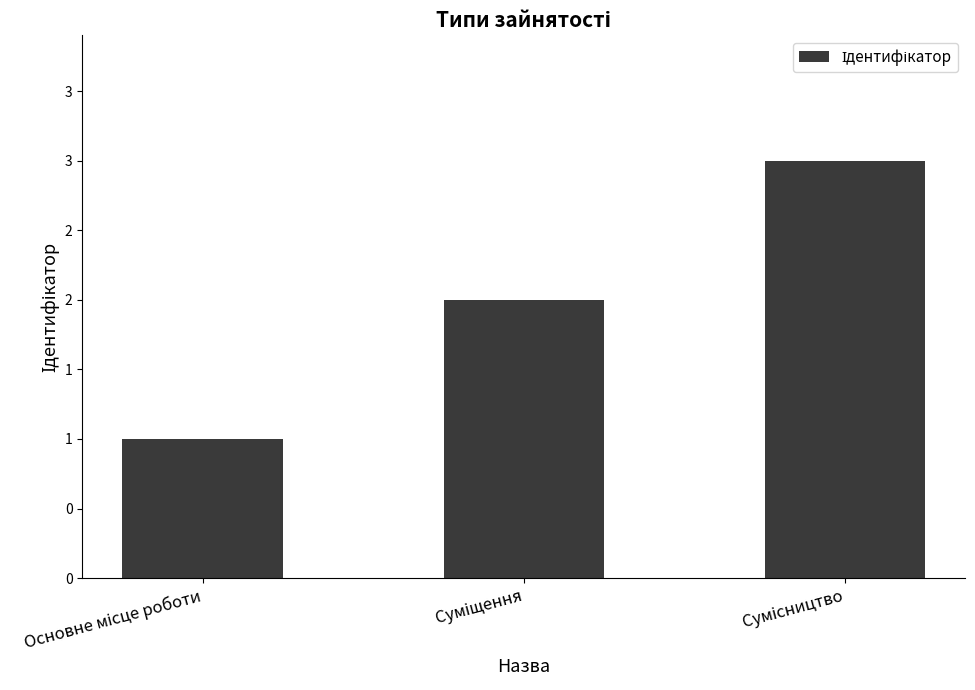

Approximately how many times larger is the value at Основне місце роботи compared to Сумісництво?

0.3